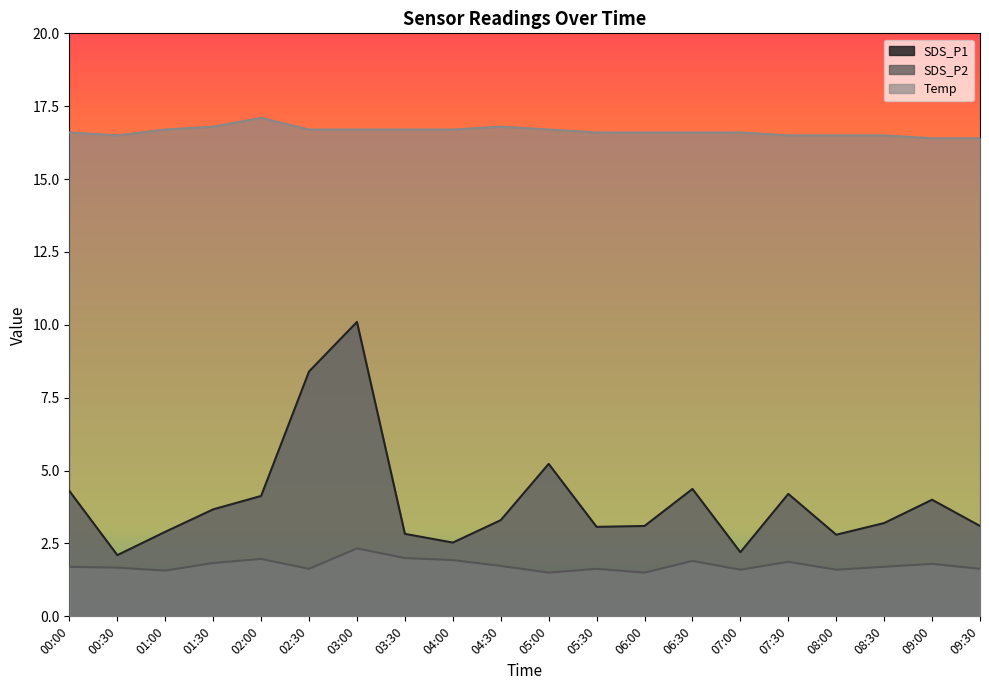

What is the sum of the SDS_P1 values at 02:00 and 07:00?

6.3